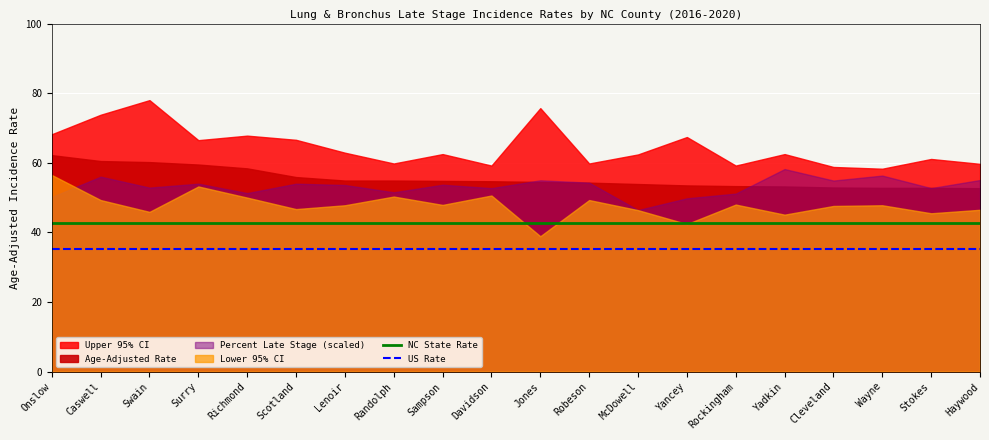

True or false: US Rate and NC State Rate cross at least once.

False